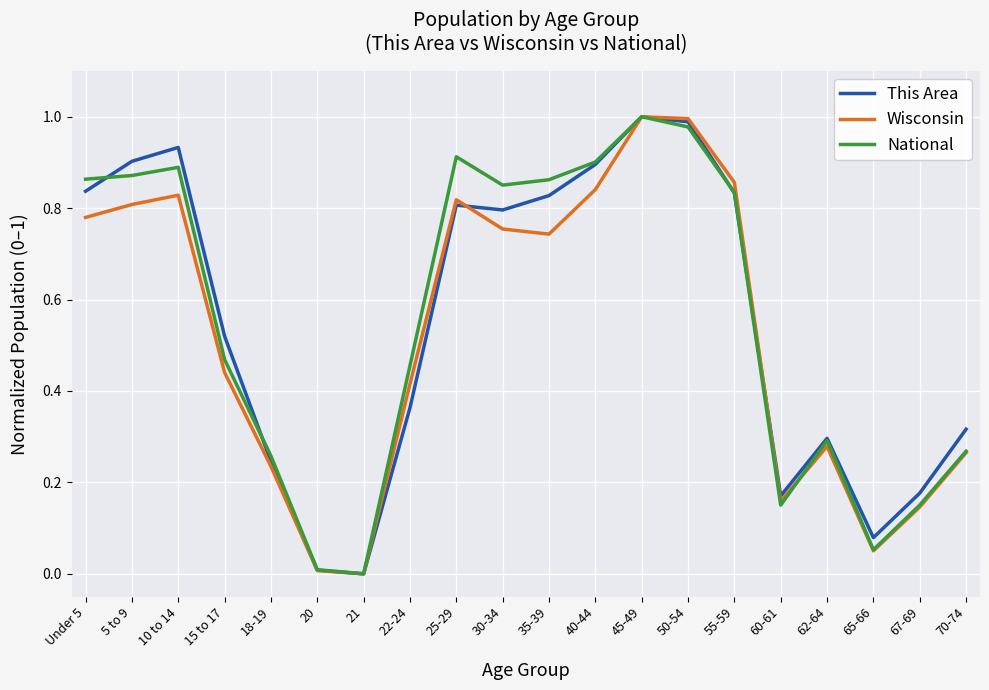

What position from the left is 62-64?

17